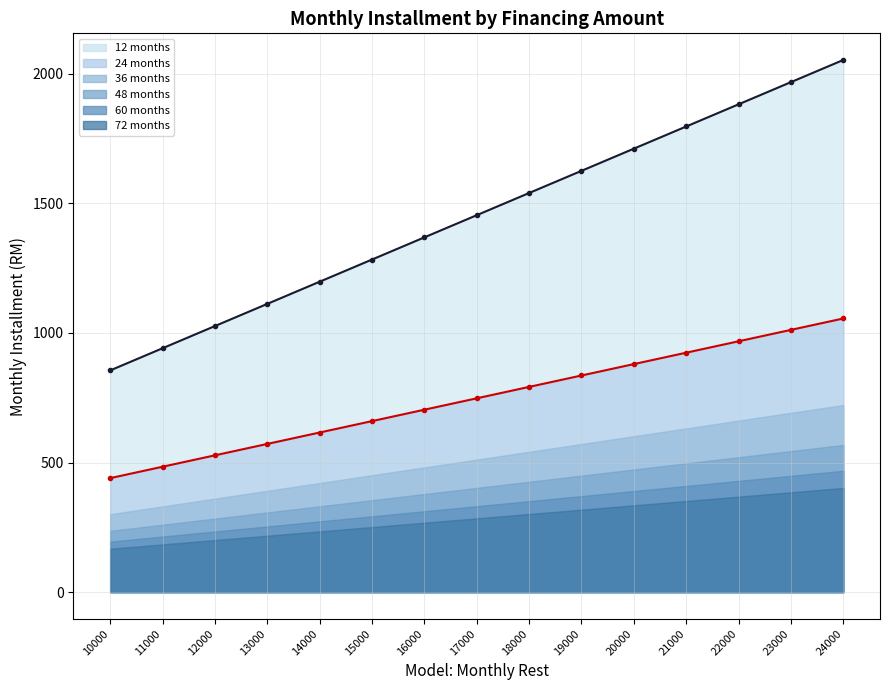

What is the maximum value shown in the chart?

2052.5